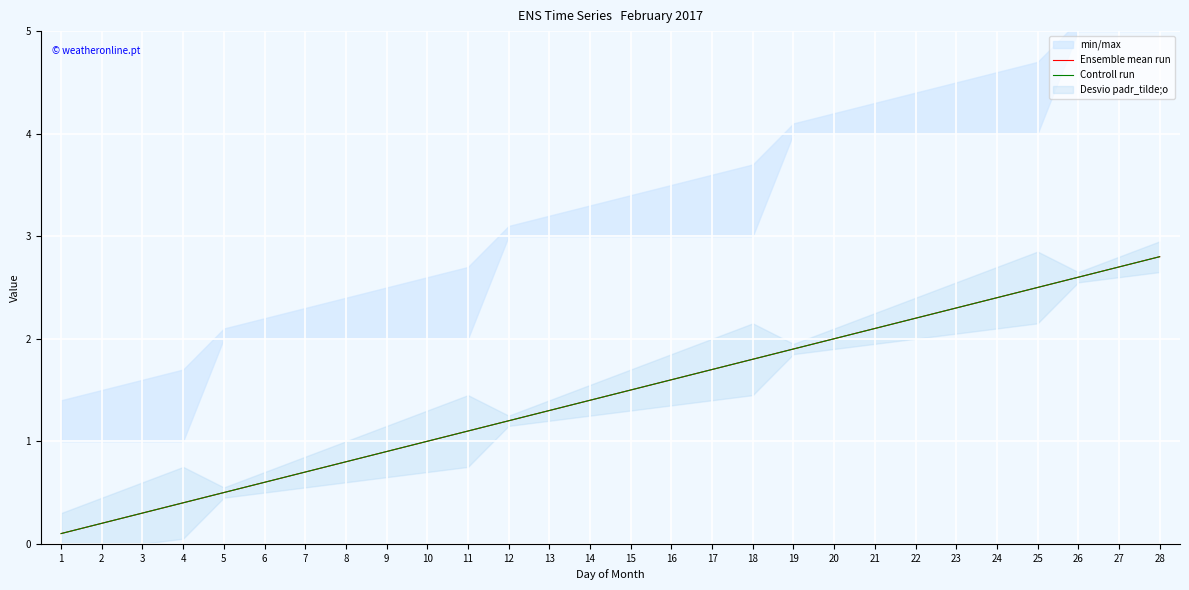

The Ensemble mean run series shows 1.5 at 15. True or false?

True